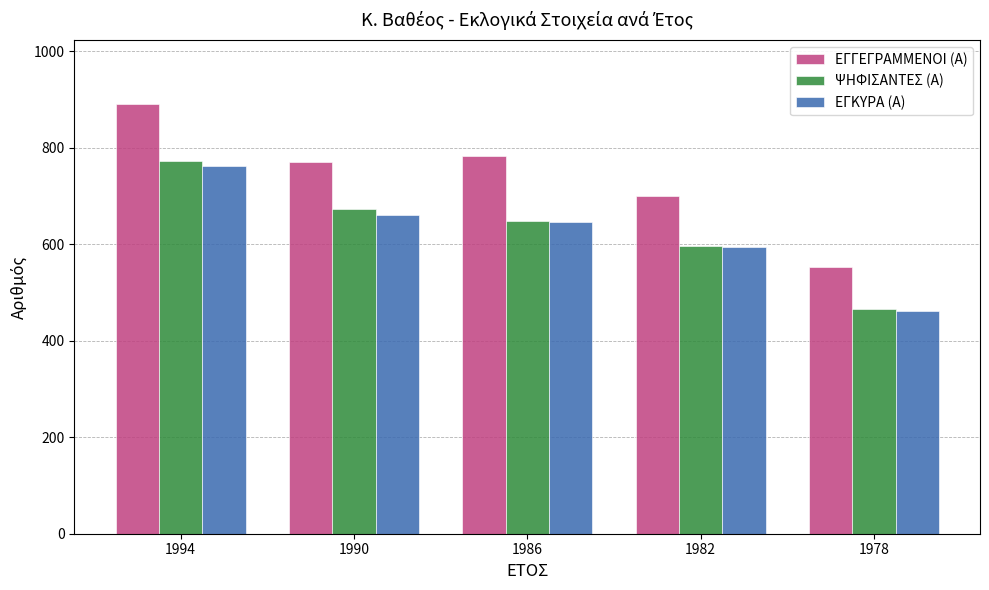

List the series in order of their peak value, highest first.

ΕΓΓΕΓΡΑΜΜΕΝΟΙ (Α), ΨΗΦΙΣΑΝΤΕΣ (Α), ΕΓΚΥΡΑ (Α)